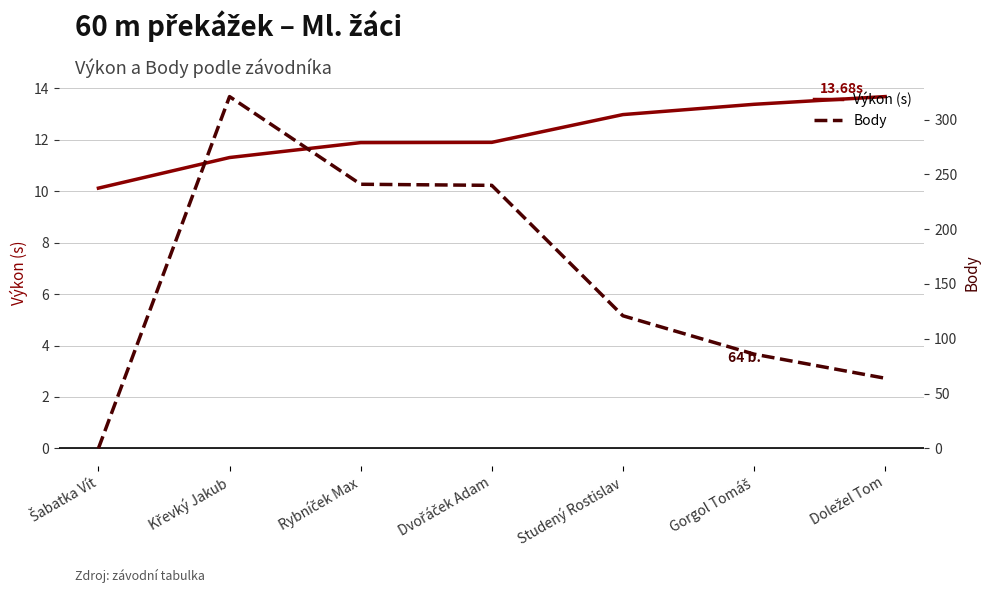

List the labels in order of Výkon (s) value, largest first.

Doležel Tom, Gorgol Tomáš, Studený Rostislav, Dvořáček Adam, Rybníček Max, Křevký Jakub, Šabatka Vít